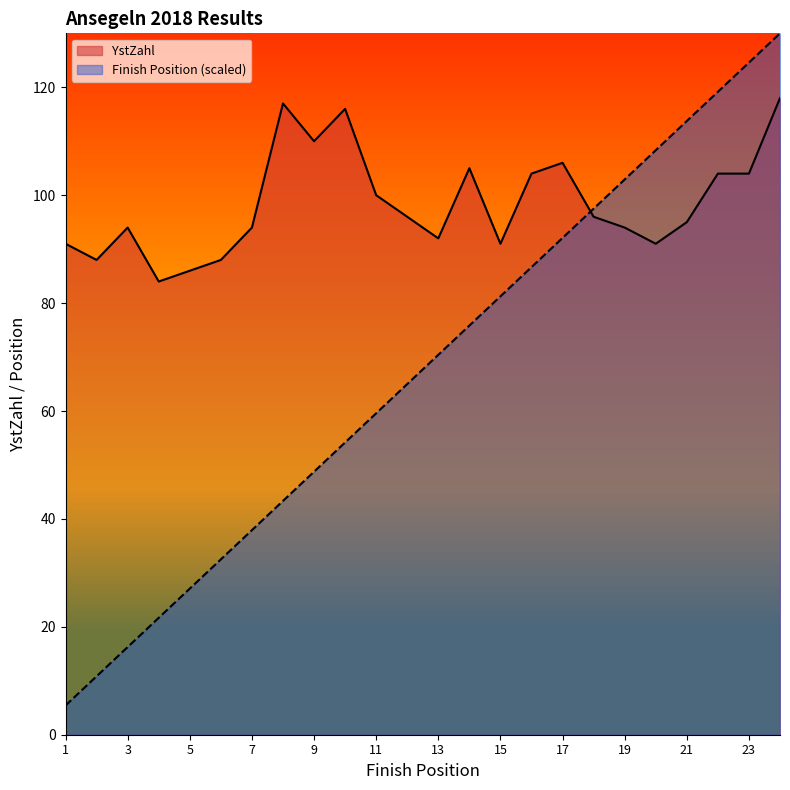

What is the spread (max minus min) of values at H.P. Duwe?

77.2